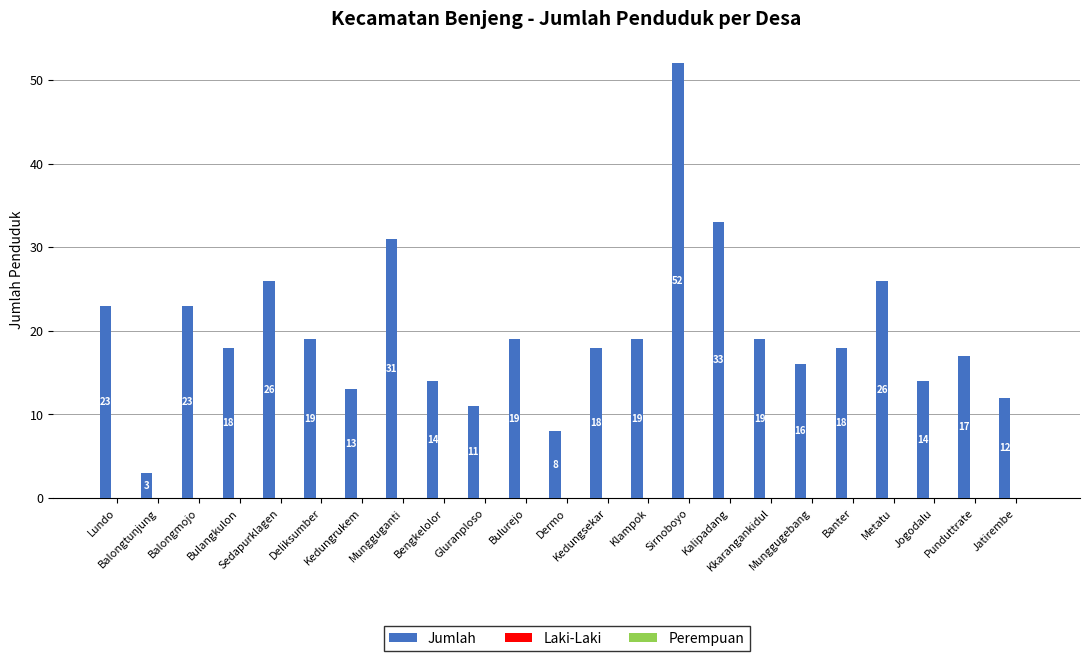

What is the difference between the maximum and minimum values?

49